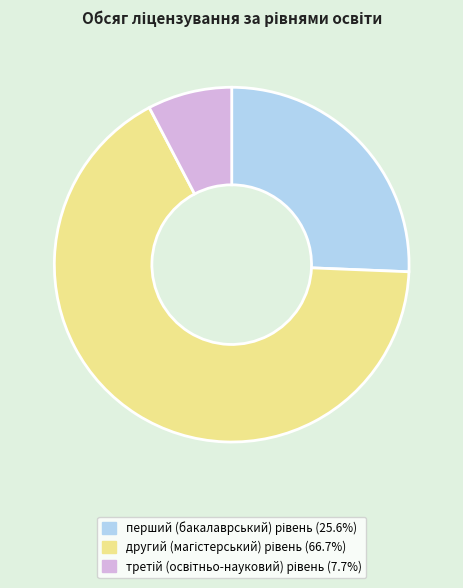

Is there any slice that represents more than half of the pie?

Yes